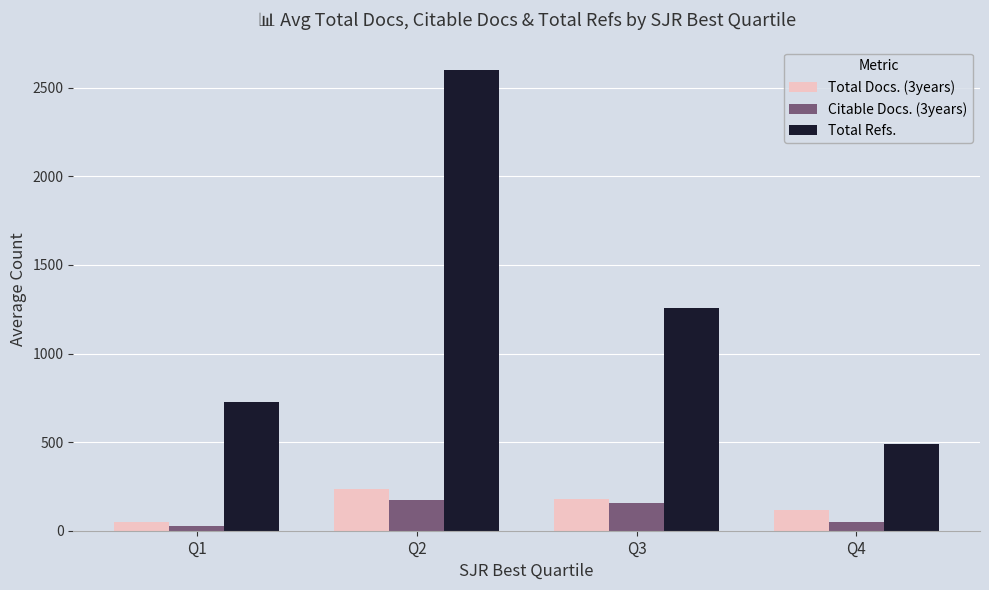

Rank the series at Q4 from lowest to highest value.

Citable Docs. (3years), Total Docs. (3years), Total Refs.